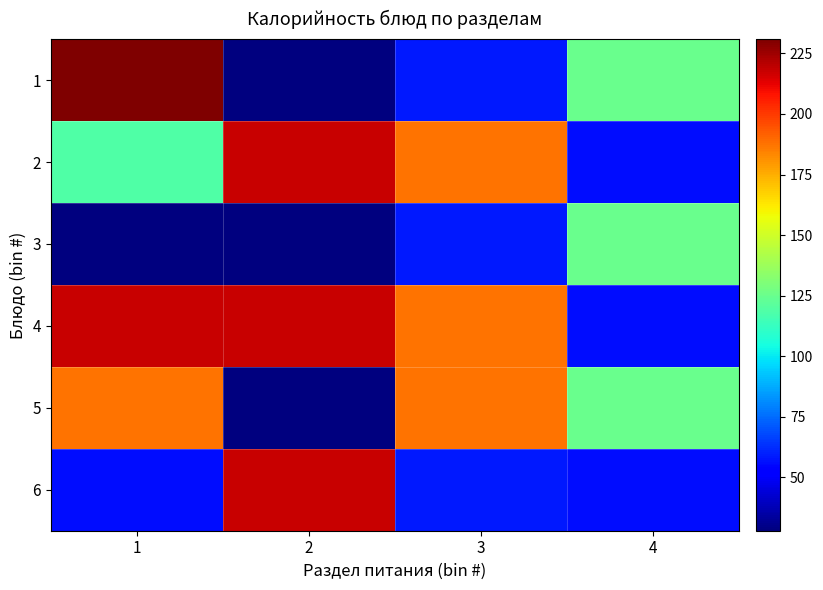

Count the number of categories in the chart.

4